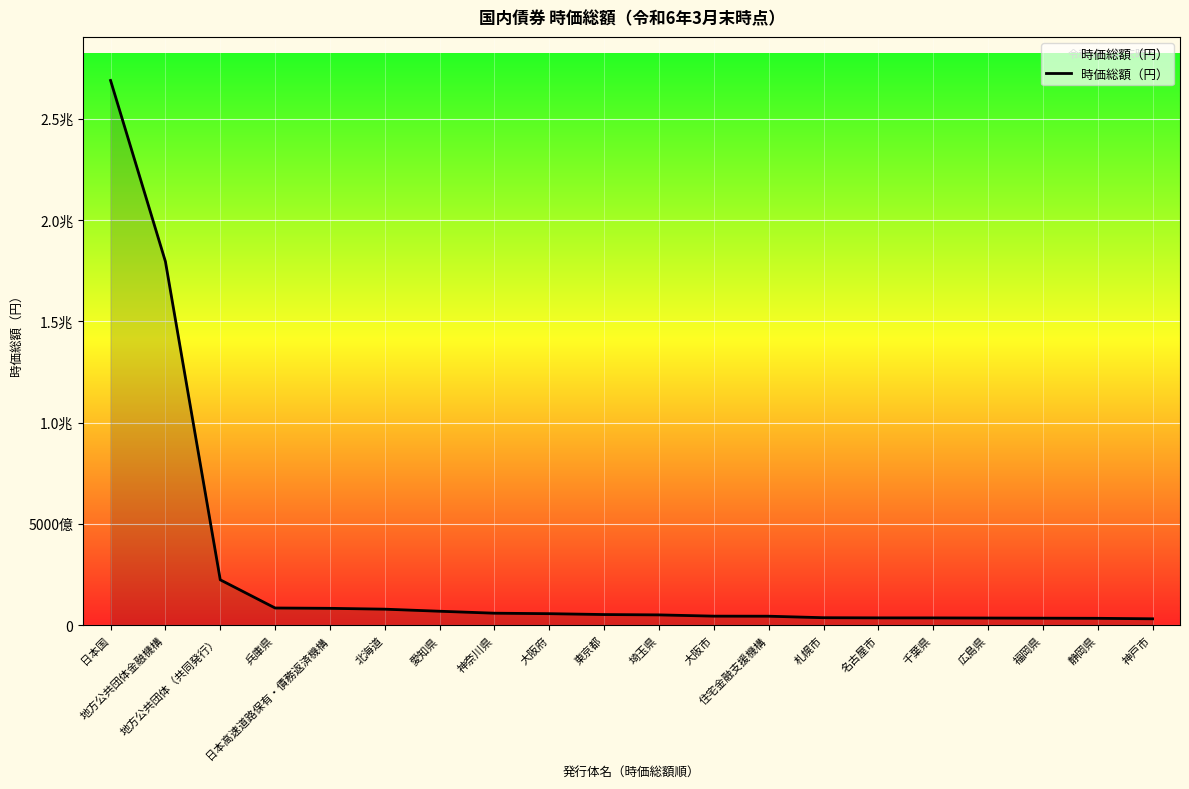

What is the difference between the maximum and second lowest values?

2654158045883